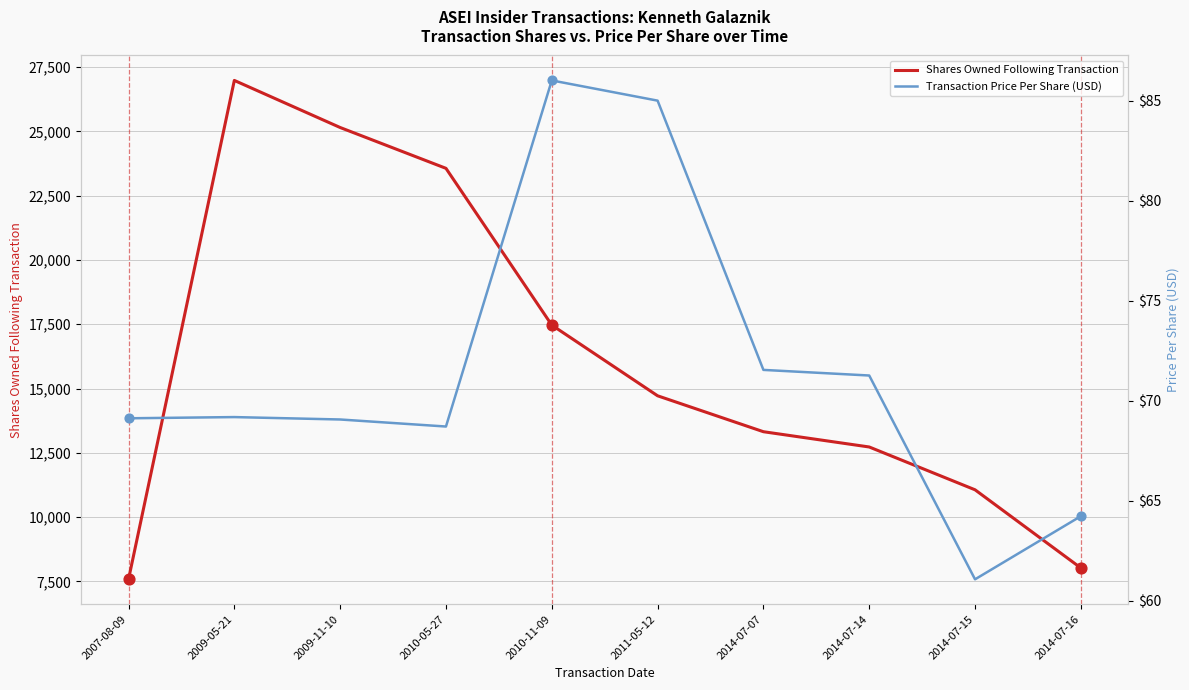

Which series reaches the maximum Y coordinate?

Shares Owned Following Transaction